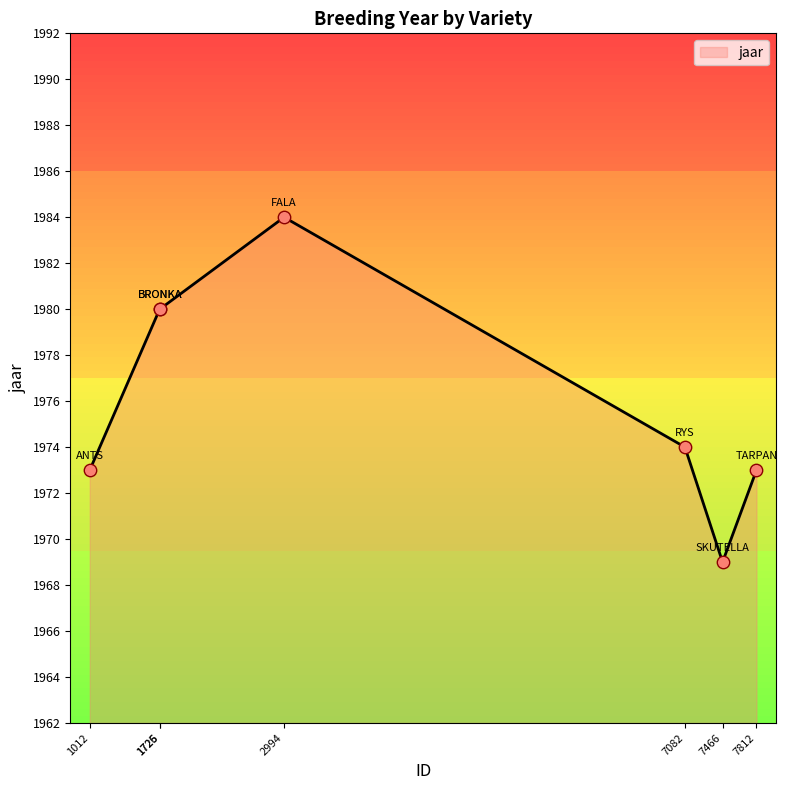

What is the change in value from 1012 to 1725?

+7